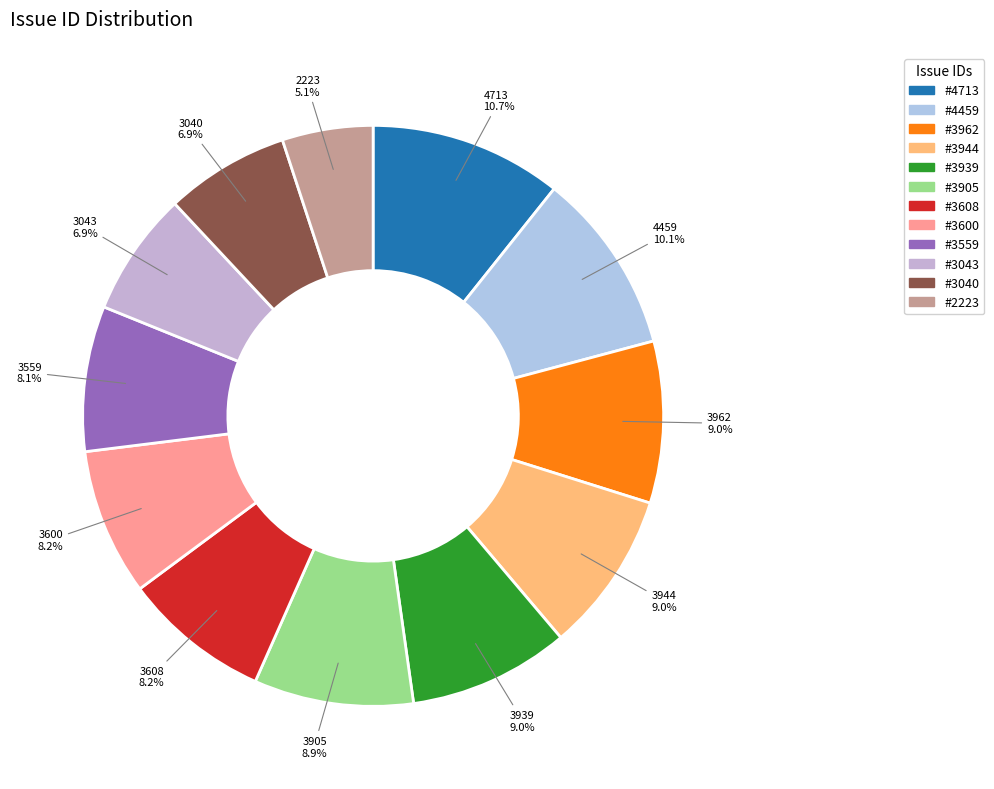

Count the number of slices in the pie.

12